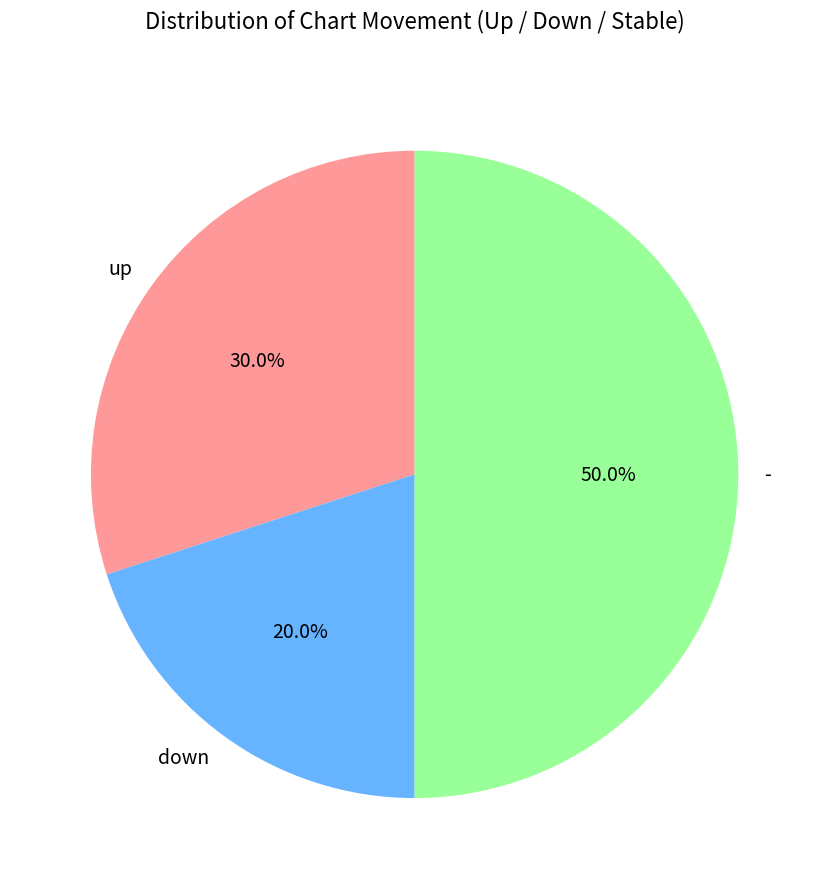

True or false: up accounts for 35% of the total.

False